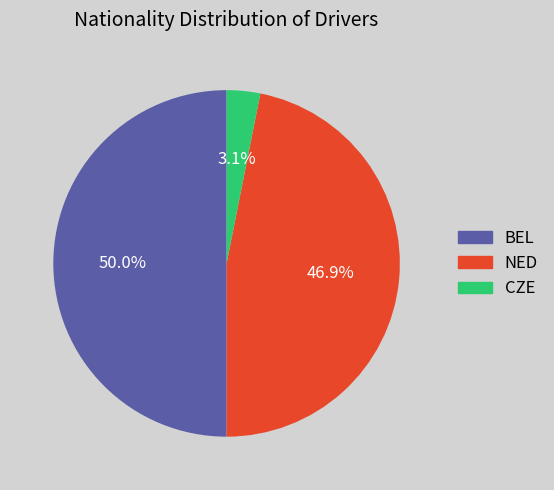

To the nearest percent, what percentage of the pie is CZE?

3%